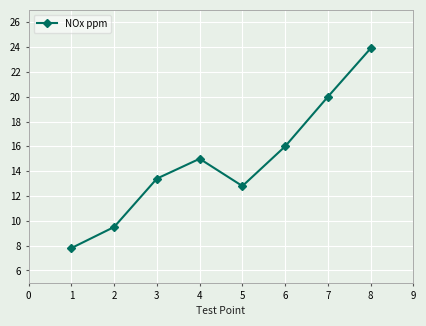

Which has a higher value, 4 or 7?

7